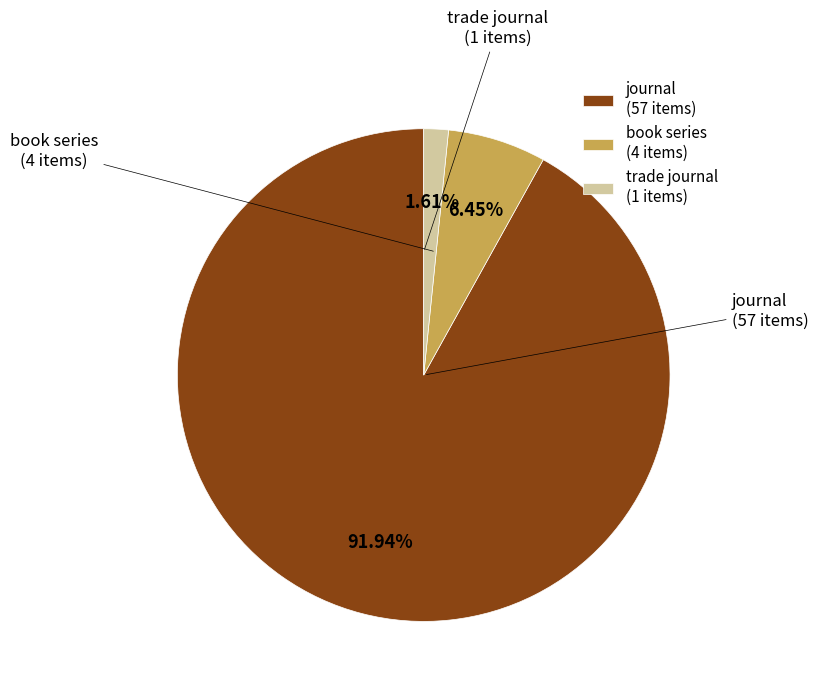

Does journal account for over 50% of the chart?

Yes